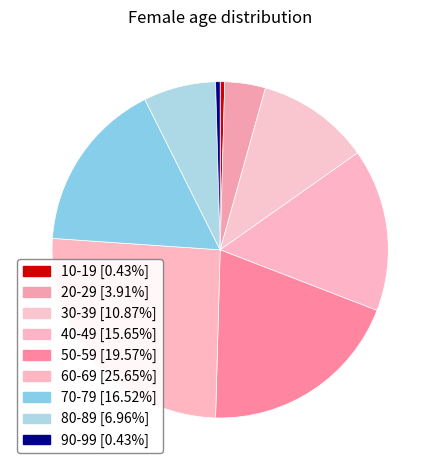

Is there any slice that represents more than half of the pie?

No